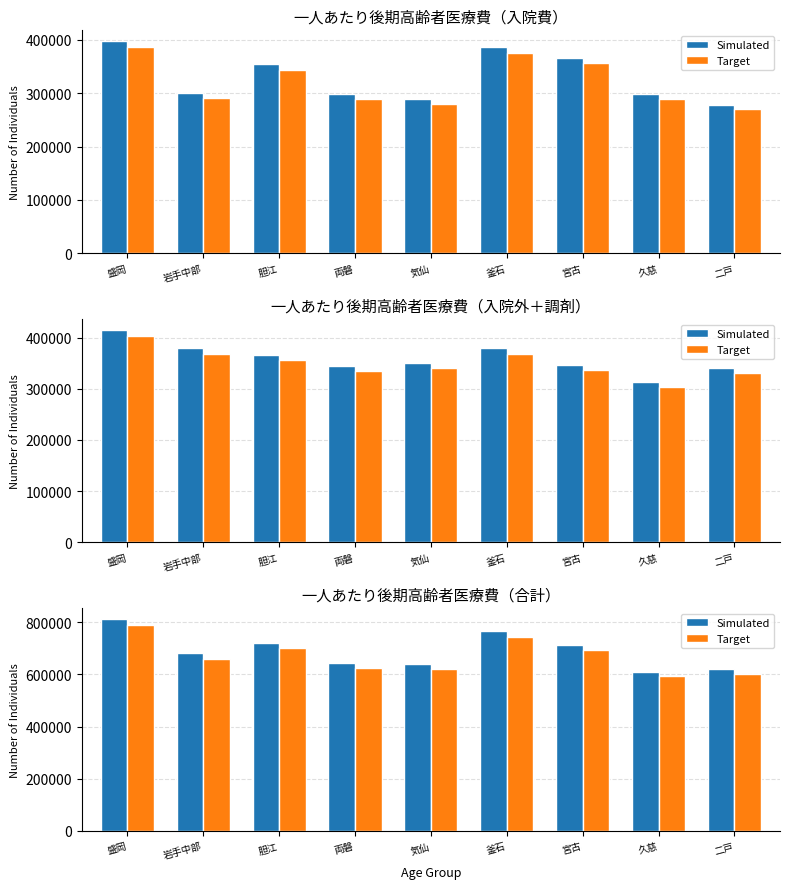

At which label is Target closest to 690697?

宮古